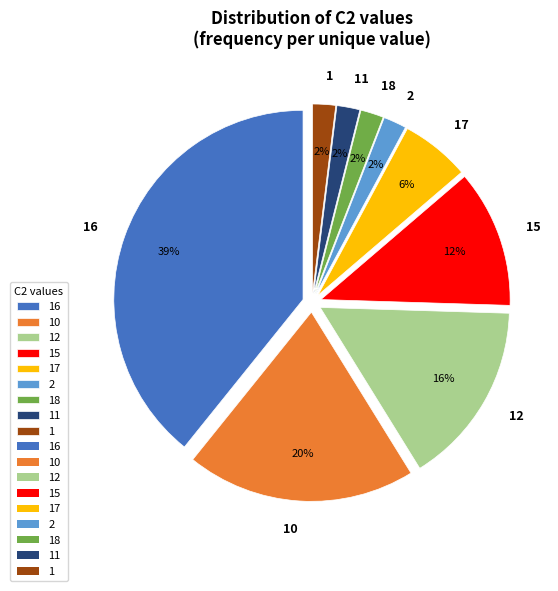

Does 16 account for over 50% of the chart?

No